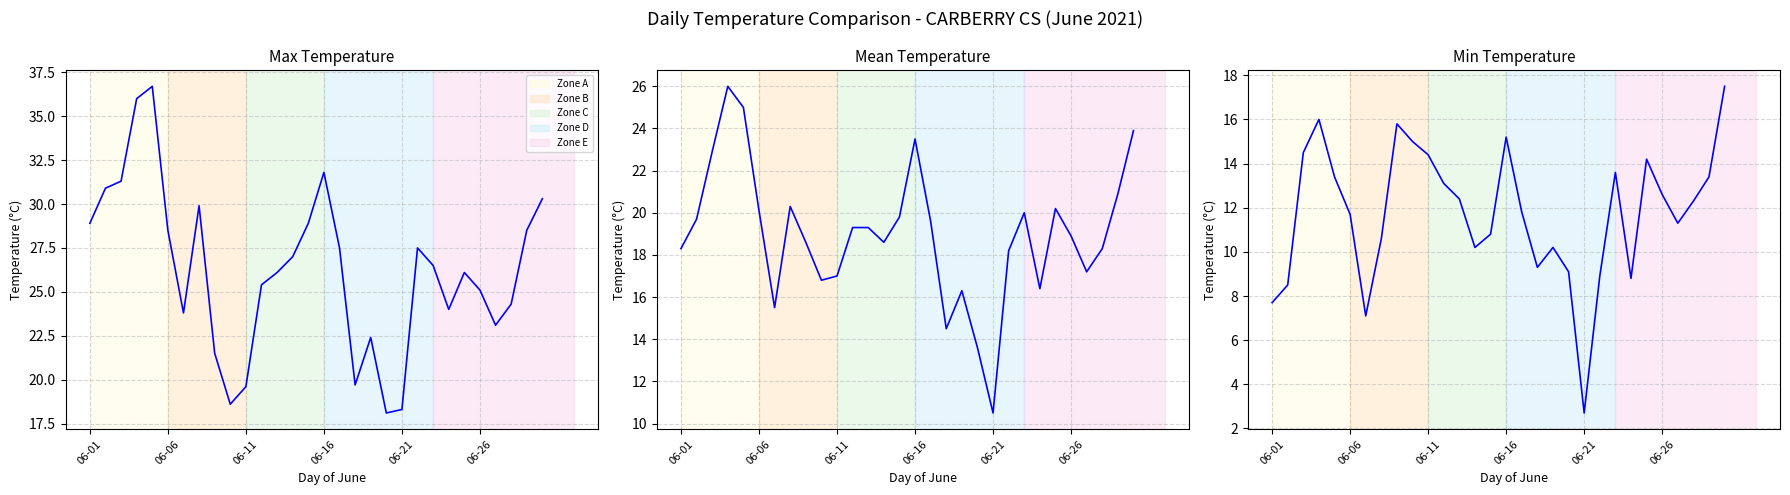

What is the sum of all Min Temp (C) values?

352.1